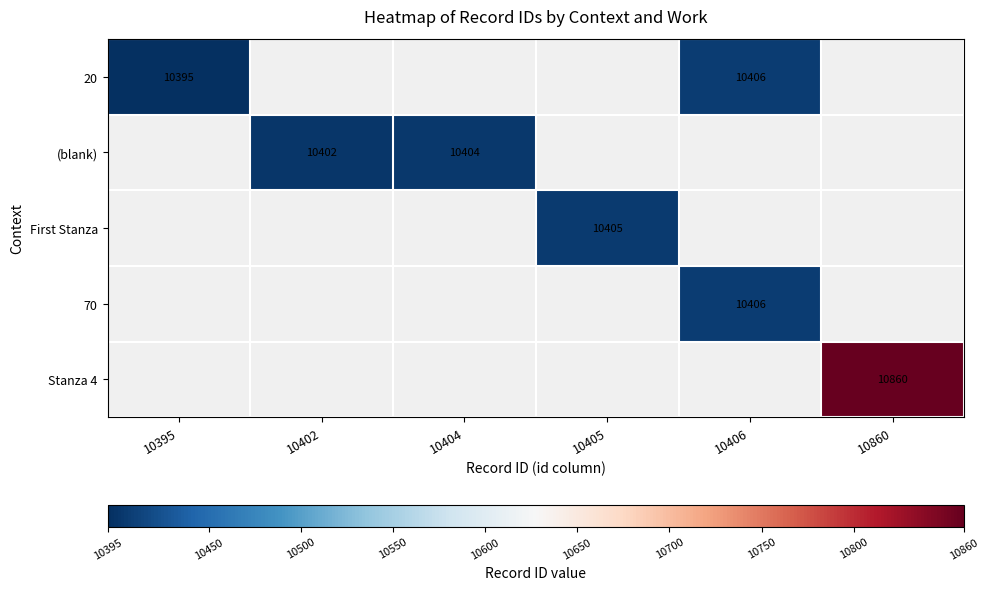

Which category has the highest value across all series?

10860